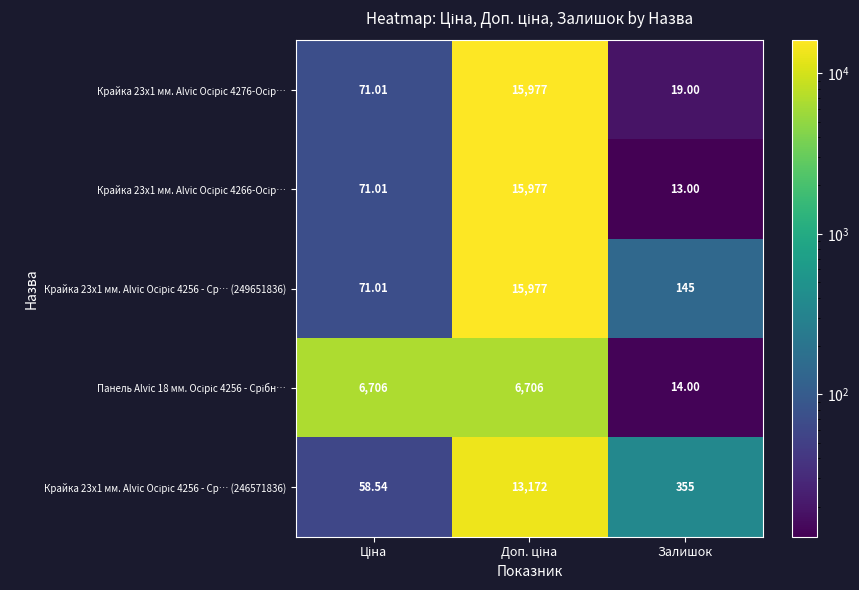

Which category has the lowest value across all series?

Залишок